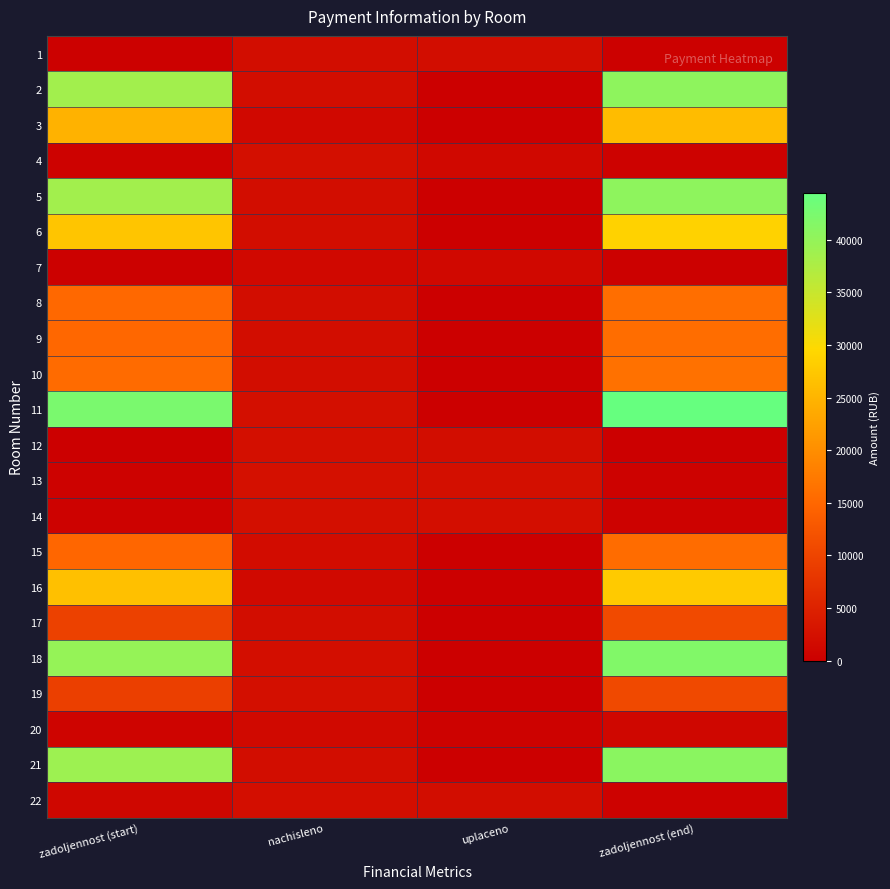

At how many categories does at least one series exceed 15547?

2